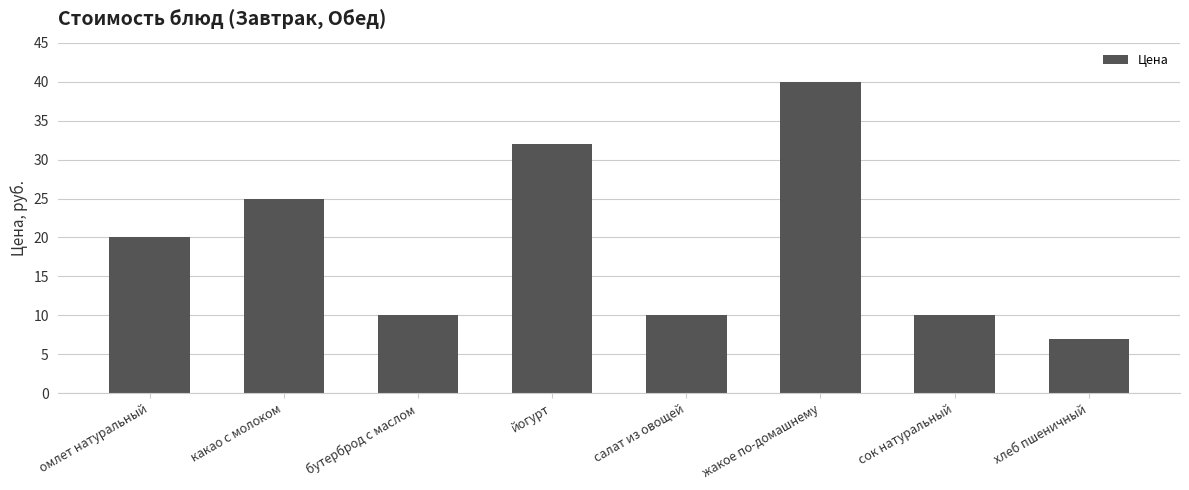

What is the average value?

19